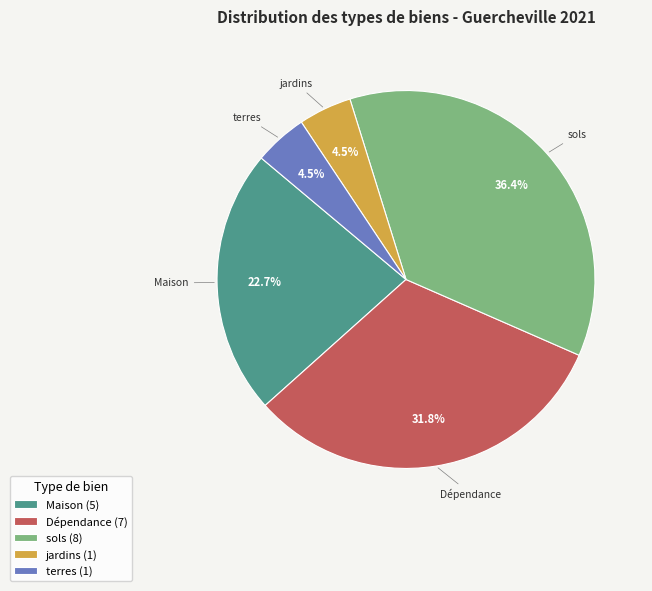

Count the number of slices in the pie.

5